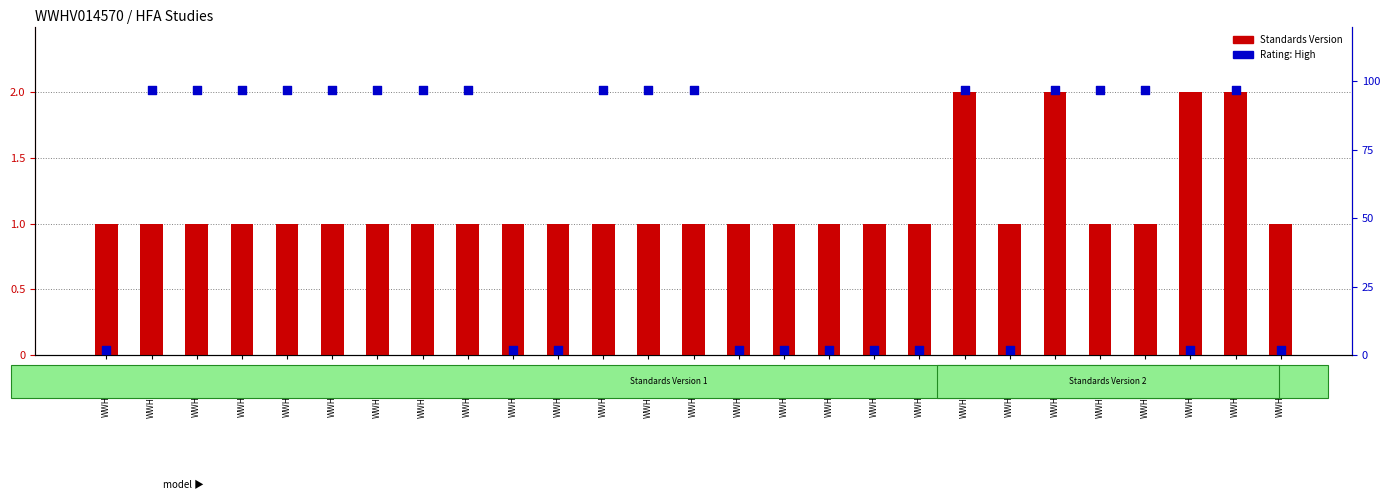

What are all the series names shown in the legend?

Standards Version, Rating: High